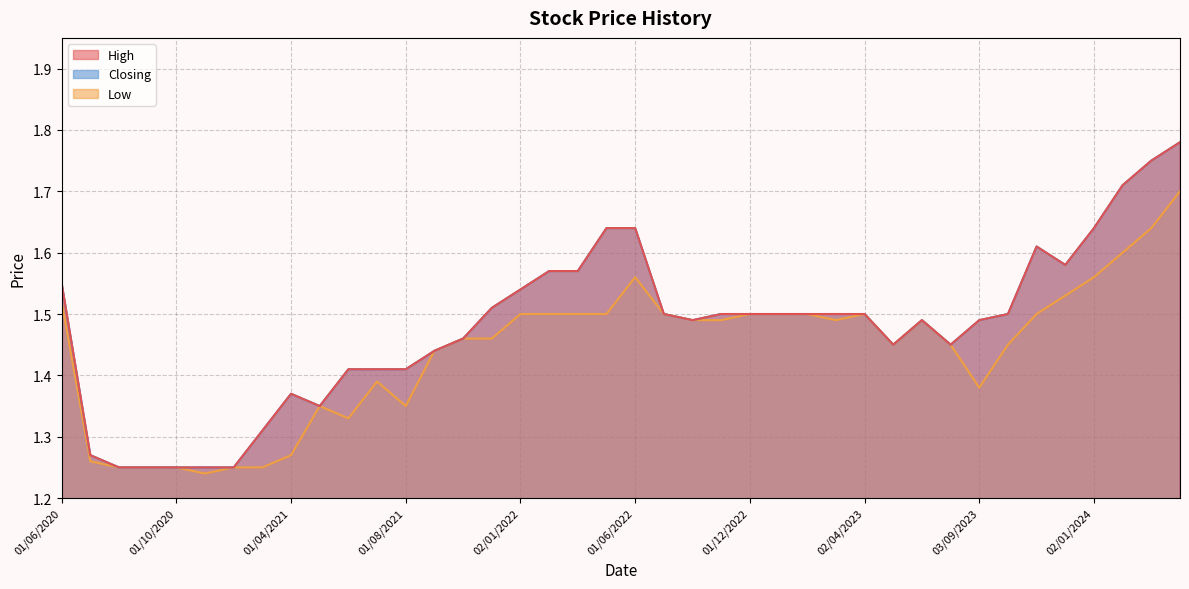

True or false: Closing and Low intersect in this chart.

False